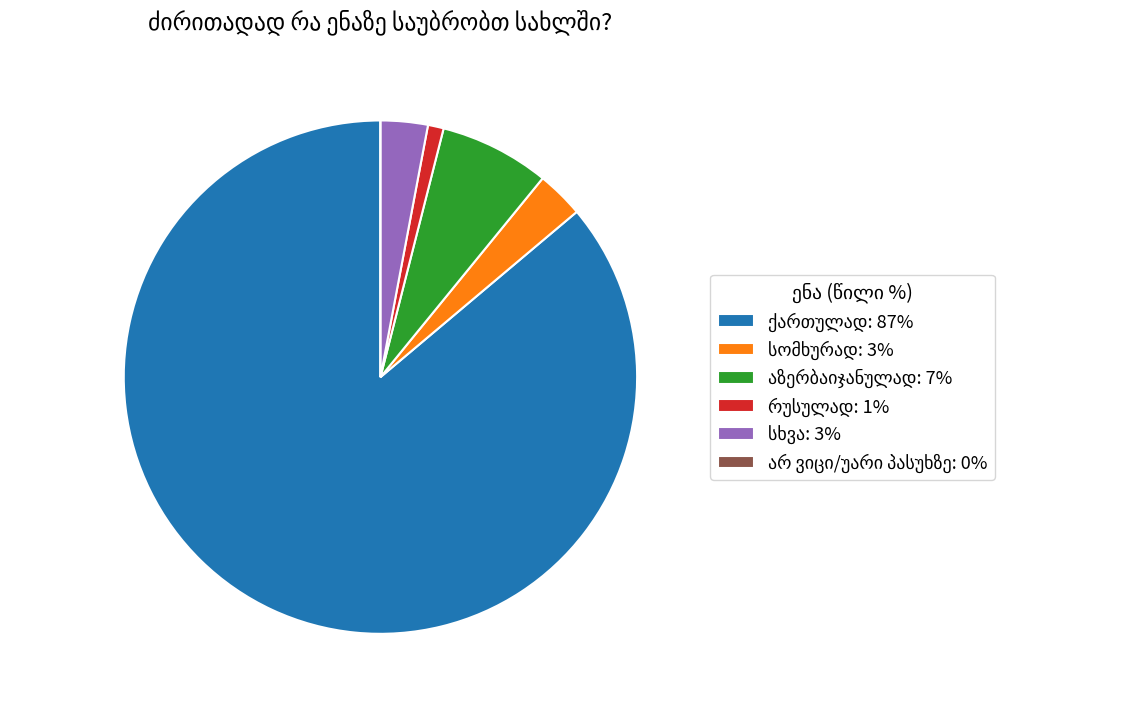

Is there a majority slice in this chart?

Yes